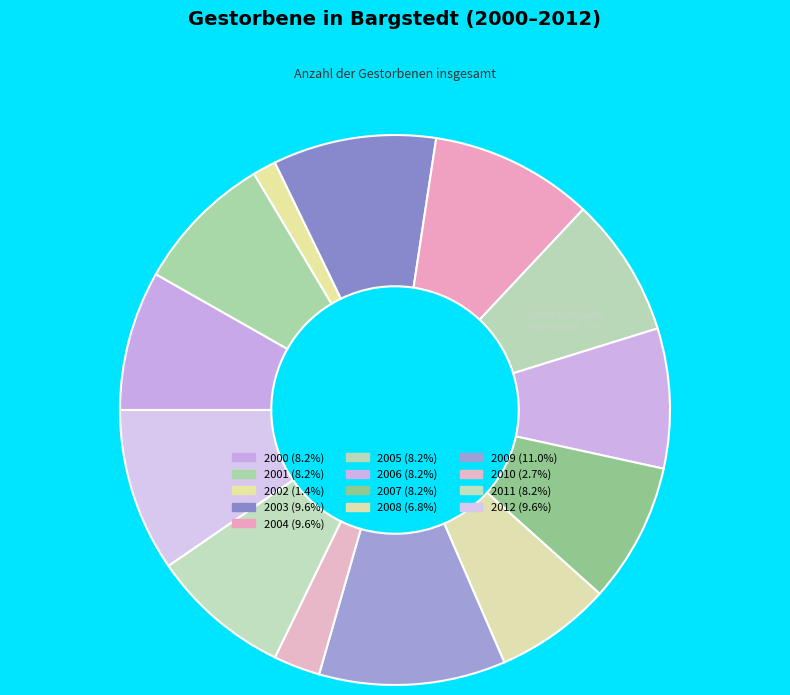

Is 2007 the majority of the pie?

No